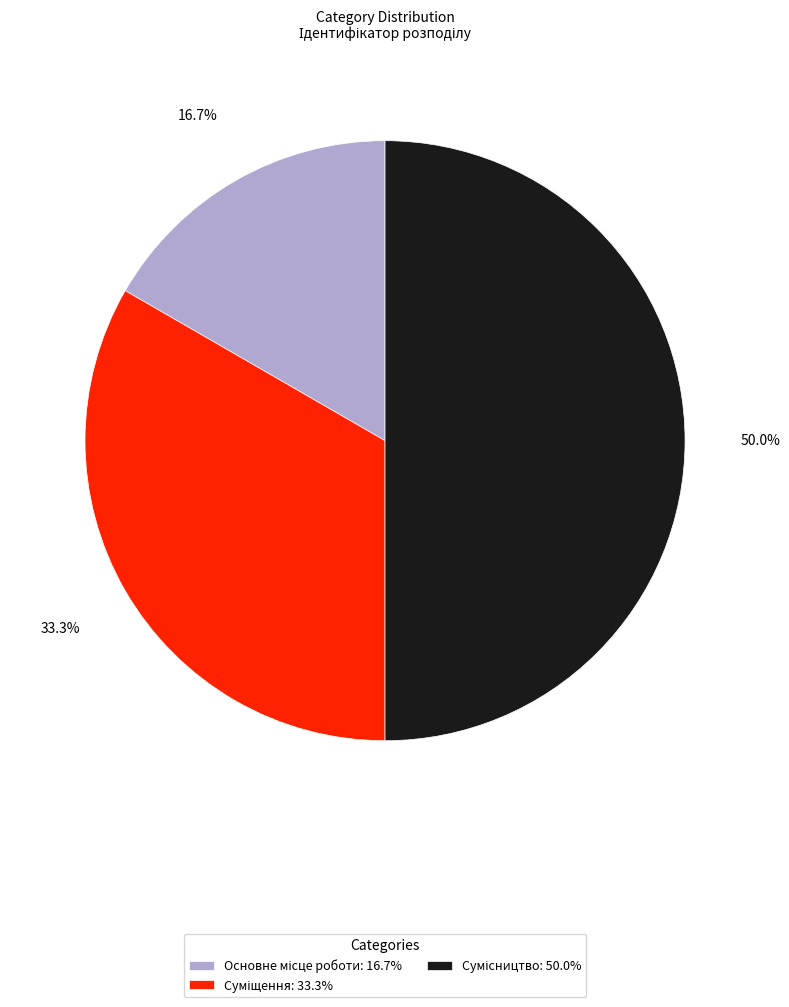

True or false: Основне місце роботи accounts for 17% of the total.

True